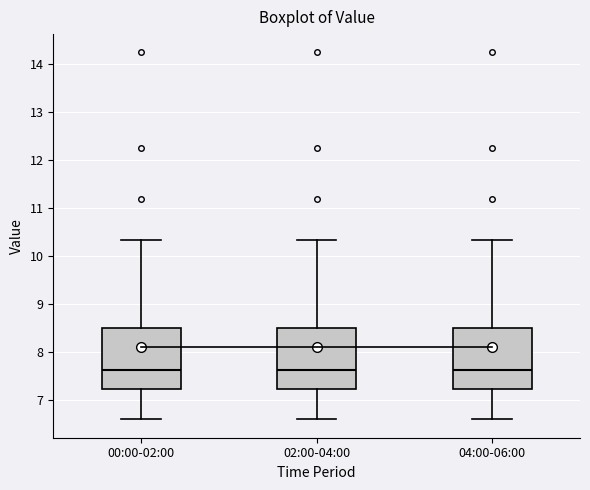

Reading left to right, read every box against the y-axis: the position of its median line, the range the box covers, and the ends of its whiskers. The values are not printed on the chart, so give them approximately, as read against the axis.

00:00-02:00: median 7.6, box 7.2 to 8.5, whiskers 6.6 to 10.3
02:00-04:00: median 7.6, box 7.2 to 8.5, whiskers 6.6 to 10.3
04:00-06:00: median 7.6, box 7.2 to 8.5, whiskers 6.6 to 10.3